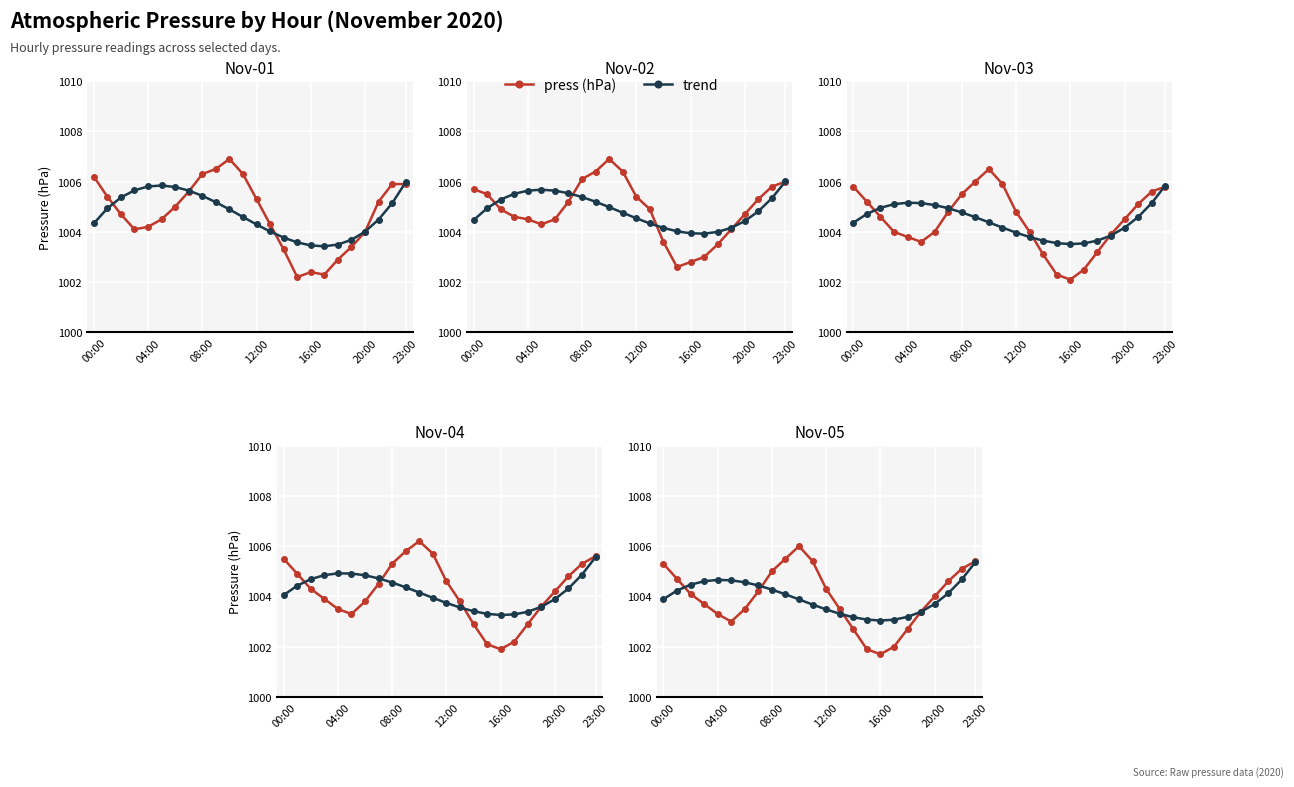

Which category has the lowest value in the press (hPa) series?

16:00